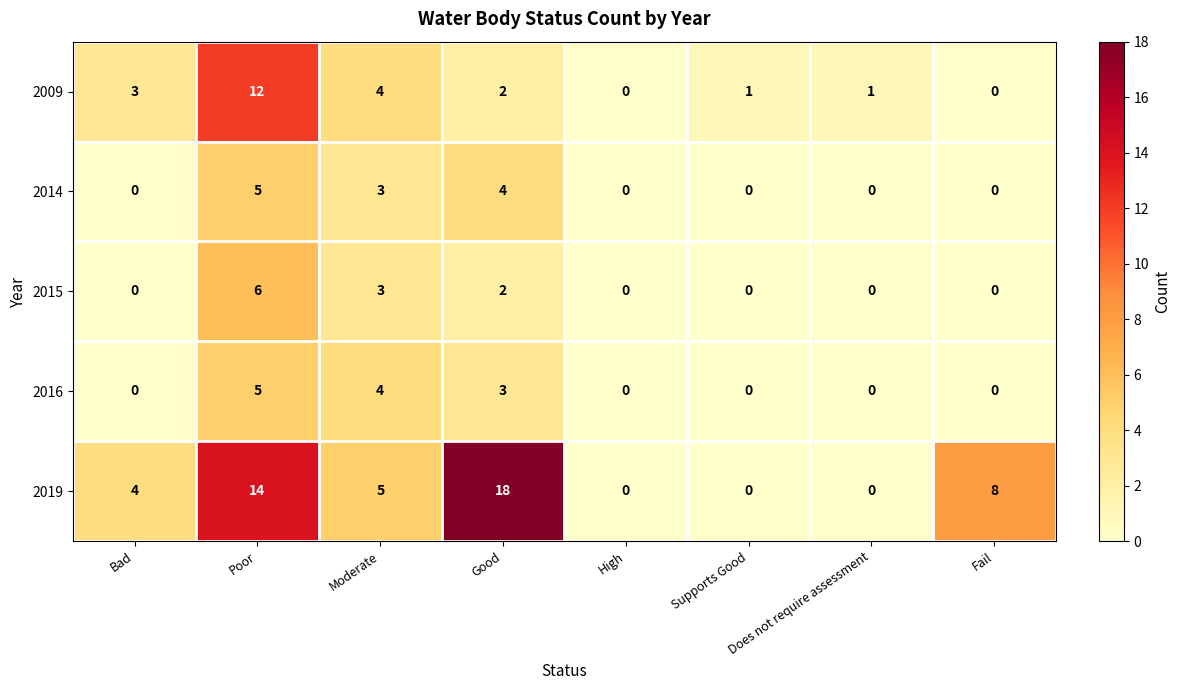

What is the spread (max minus min) of values at Fail?

8